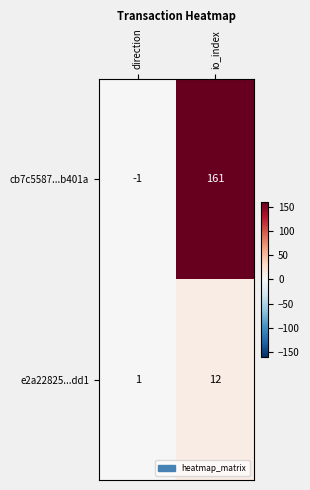

What is the difference between the e2a22825...dd1 values at direction and io_index?

11